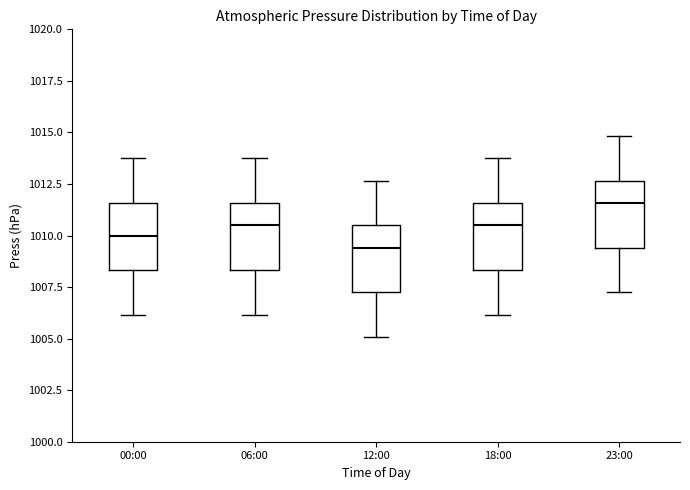

Where is the lower edge of the box for 00:00 on the y-axis? The values are not printed on the chart, so give them approximately, as read against the axis.

1008.5